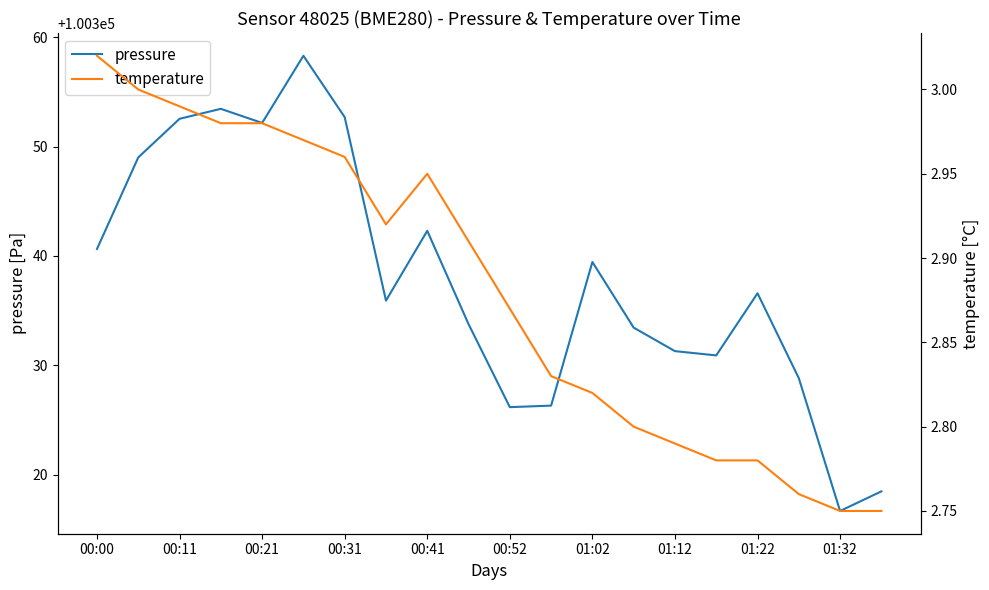

The value of pressure at 01:32 is 100316.7. True or false?

True